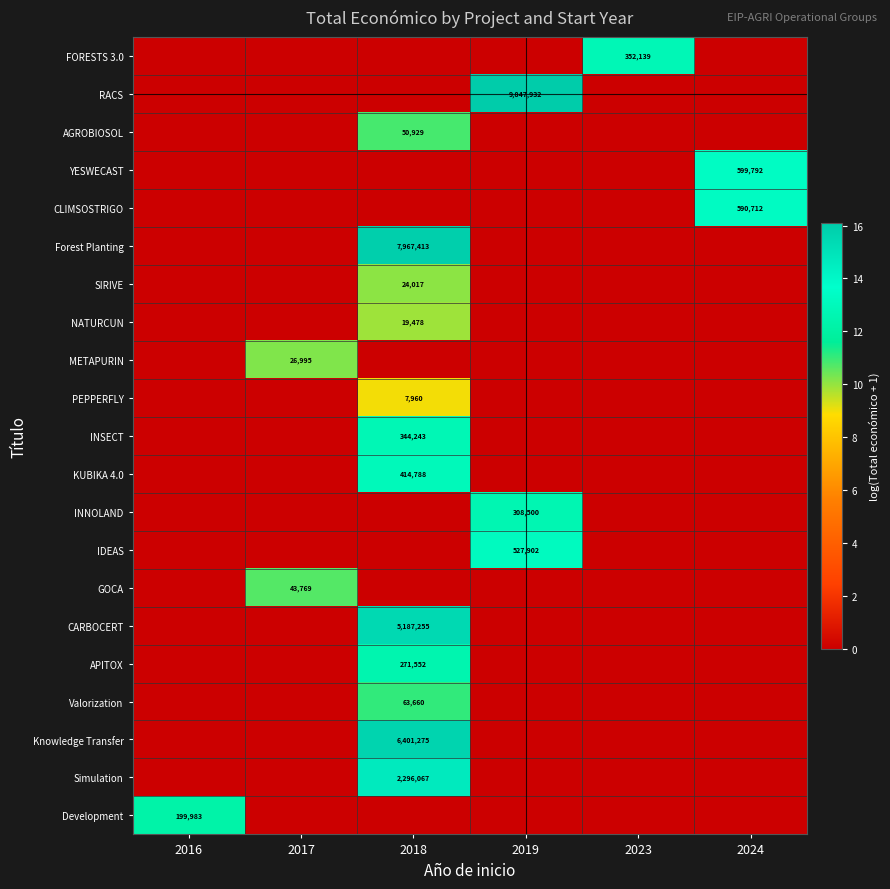

The value of Forest Planting at 2018 is 7967413. True or false?

True